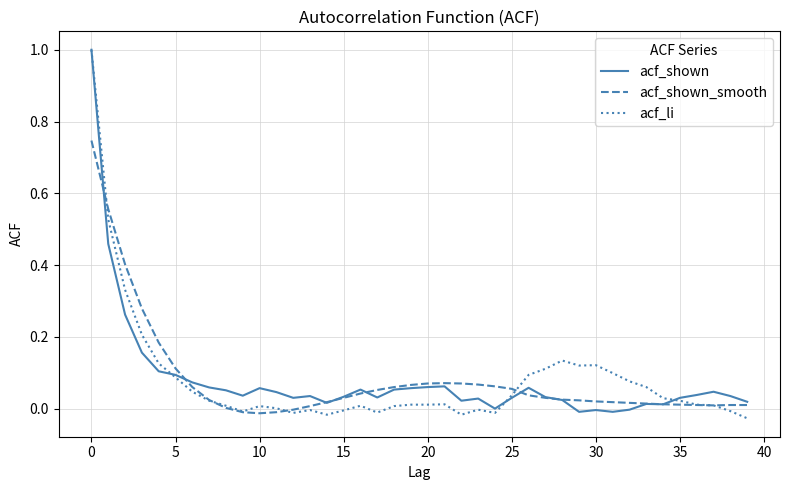

What is the maximum value shown in the chart?

1.0